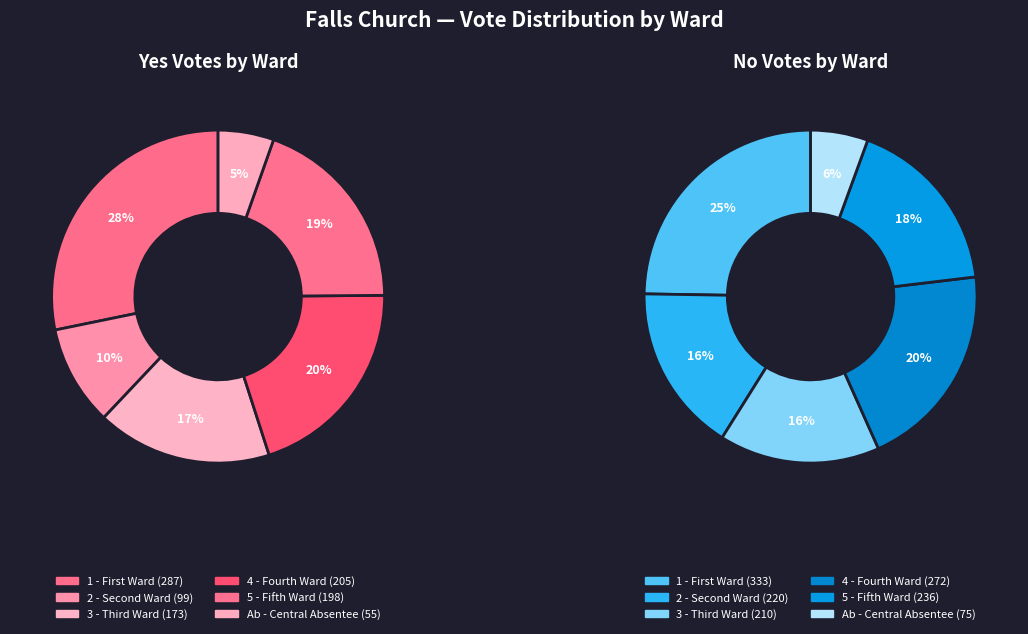

How many segments does this pie chart have?

6